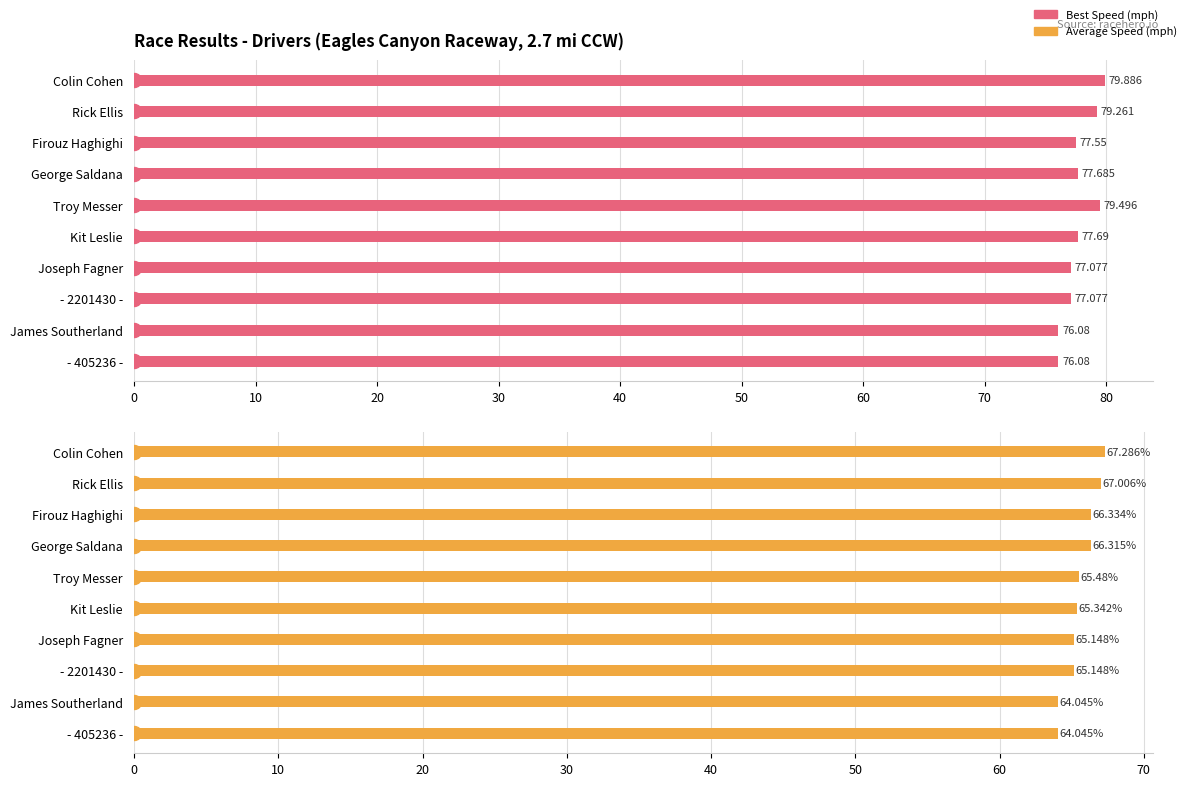

What is the maximum value for Best Speed?

79.9